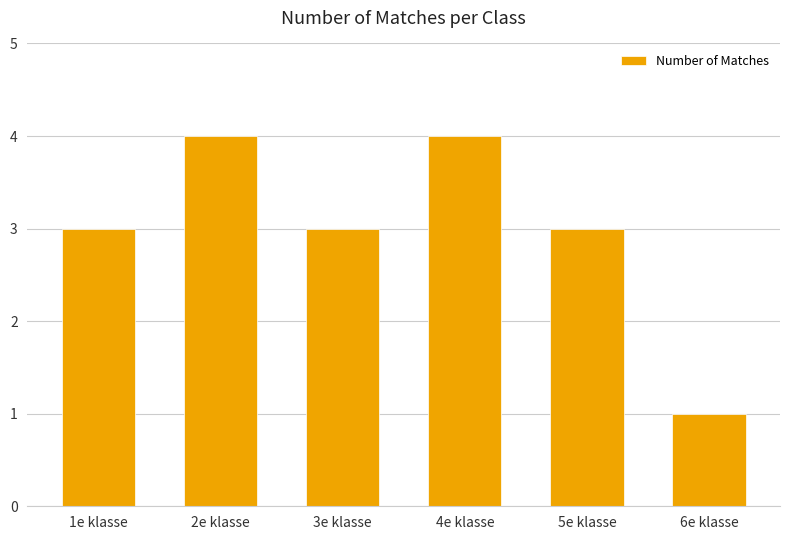

Between 1e klasse and 6e klasse, which is larger?

1e klasse